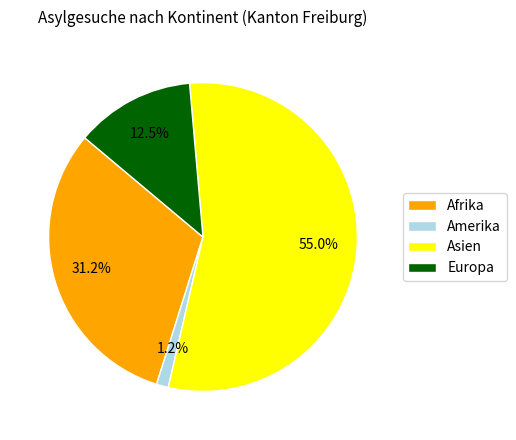

How many segments does this pie chart have?

4